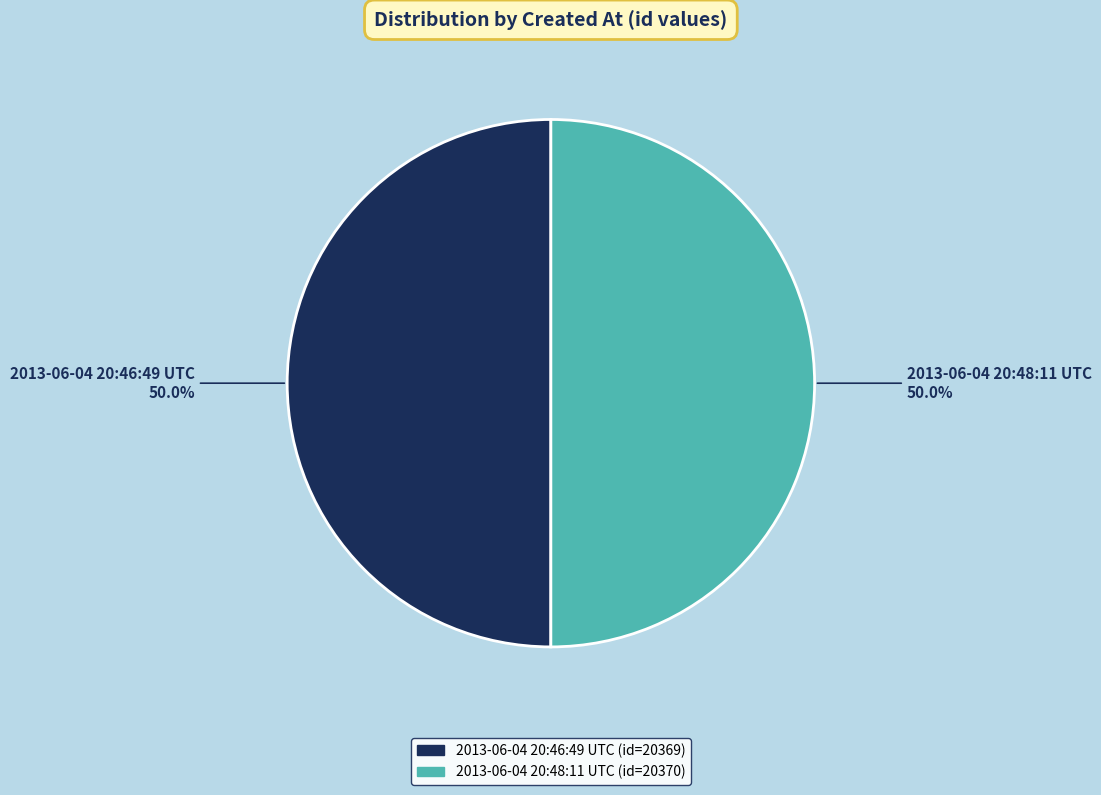

Approximately how many times larger is the value at 2013-06-04 20:48:11 UTC compared to 2013-06-04 20:46:49 UTC?

1.0